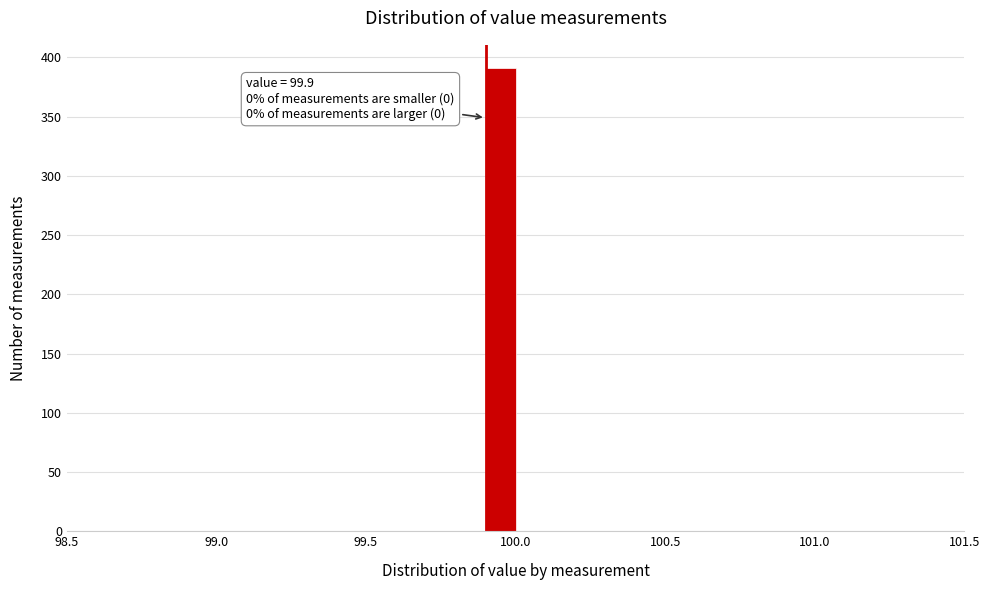

Around what value on the x-axis is the tallest bar? Give the approximate position of its centre, as read against the axis.

99.95